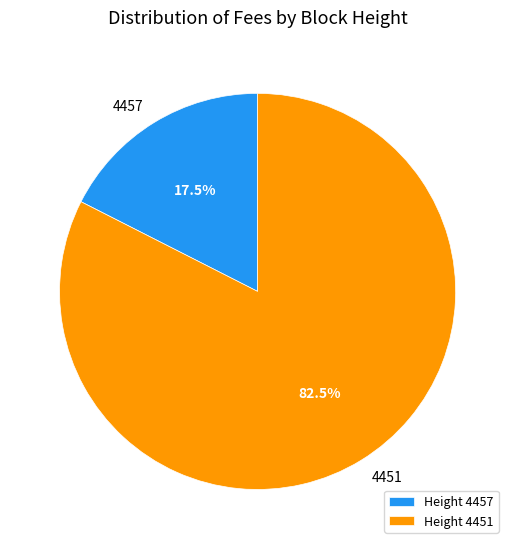

What percentage is NOT represented by 4451?

17.5%